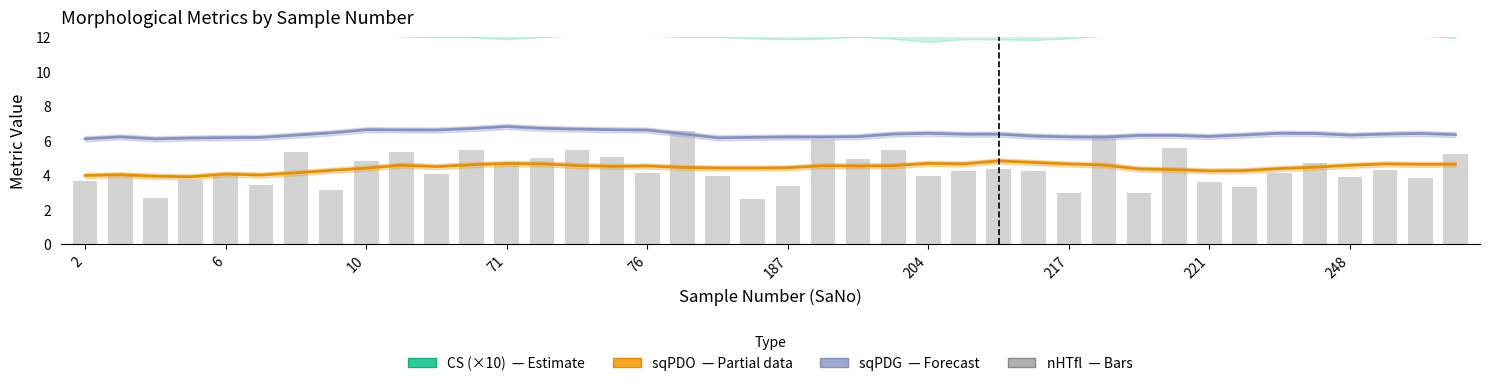

What is the maximum value for sqPDG?

6.8